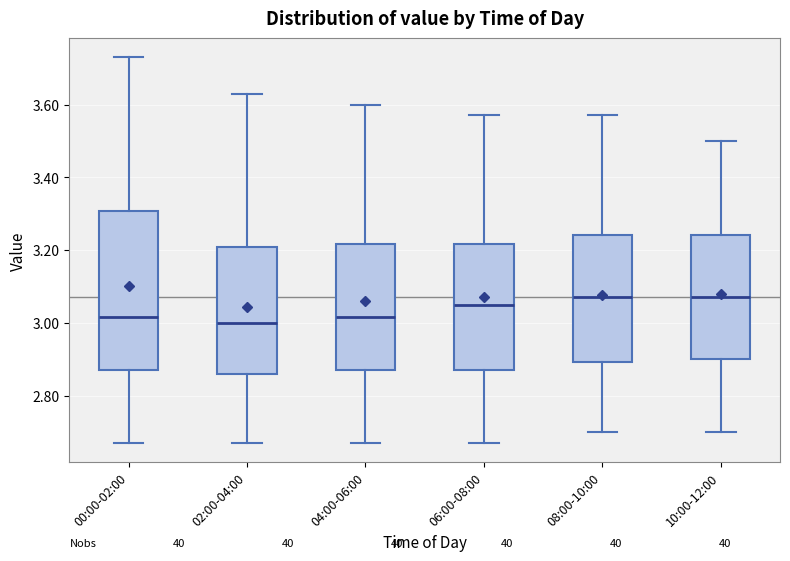

Reading left to right, read every box against the y-axis: the position of its median line, the range the box covers, and the ends of its whiskers. The values are not printed on the chart, so give them approximately, as read against the axis.

00:00-02:00: median 3.02, box 2.88 to 3.30, whiskers 2.68 to 3.74
02:00-04:00: median 3.00, box 2.86 to 3.20, whiskers 2.68 to 3.64
04:00-06:00: median 3.02, box 2.88 to 3.22, whiskers 2.68 to 3.60
06:00-08:00: median 3.06, box 2.88 to 3.22, whiskers 2.68 to 3.58
08:00-10:00: median 3.08, box 2.90 to 3.24, whiskers 2.70 to 3.58
10:00-12:00: median 3.08, box 2.90 to 3.24, whiskers 2.70 to 3.50